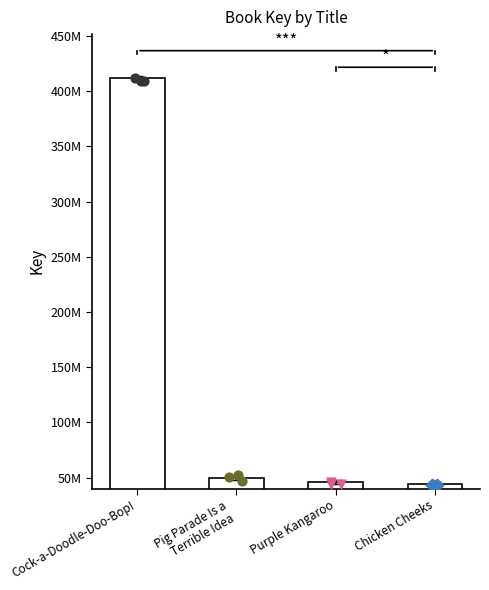

What is the change in value from Purple Kangaroo to Chicken Cheeks?

-1494973